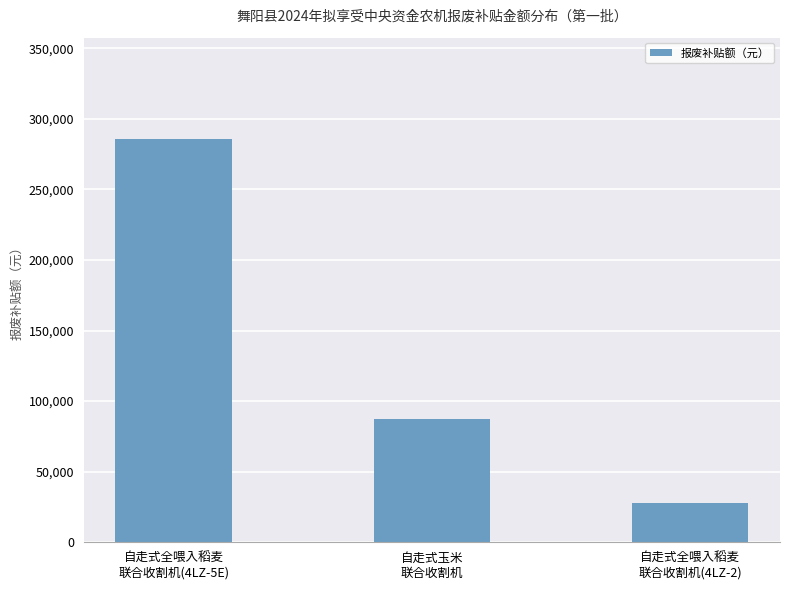

Reading left to right, list all the values displayed in this chart.

自走式全喂入稻麦
联合收割机(4LZ-5E)=286000	自走式玉米
联合收割机=87100	自走式全喂入稻麦
联合收割机(4LZ-2)=27500